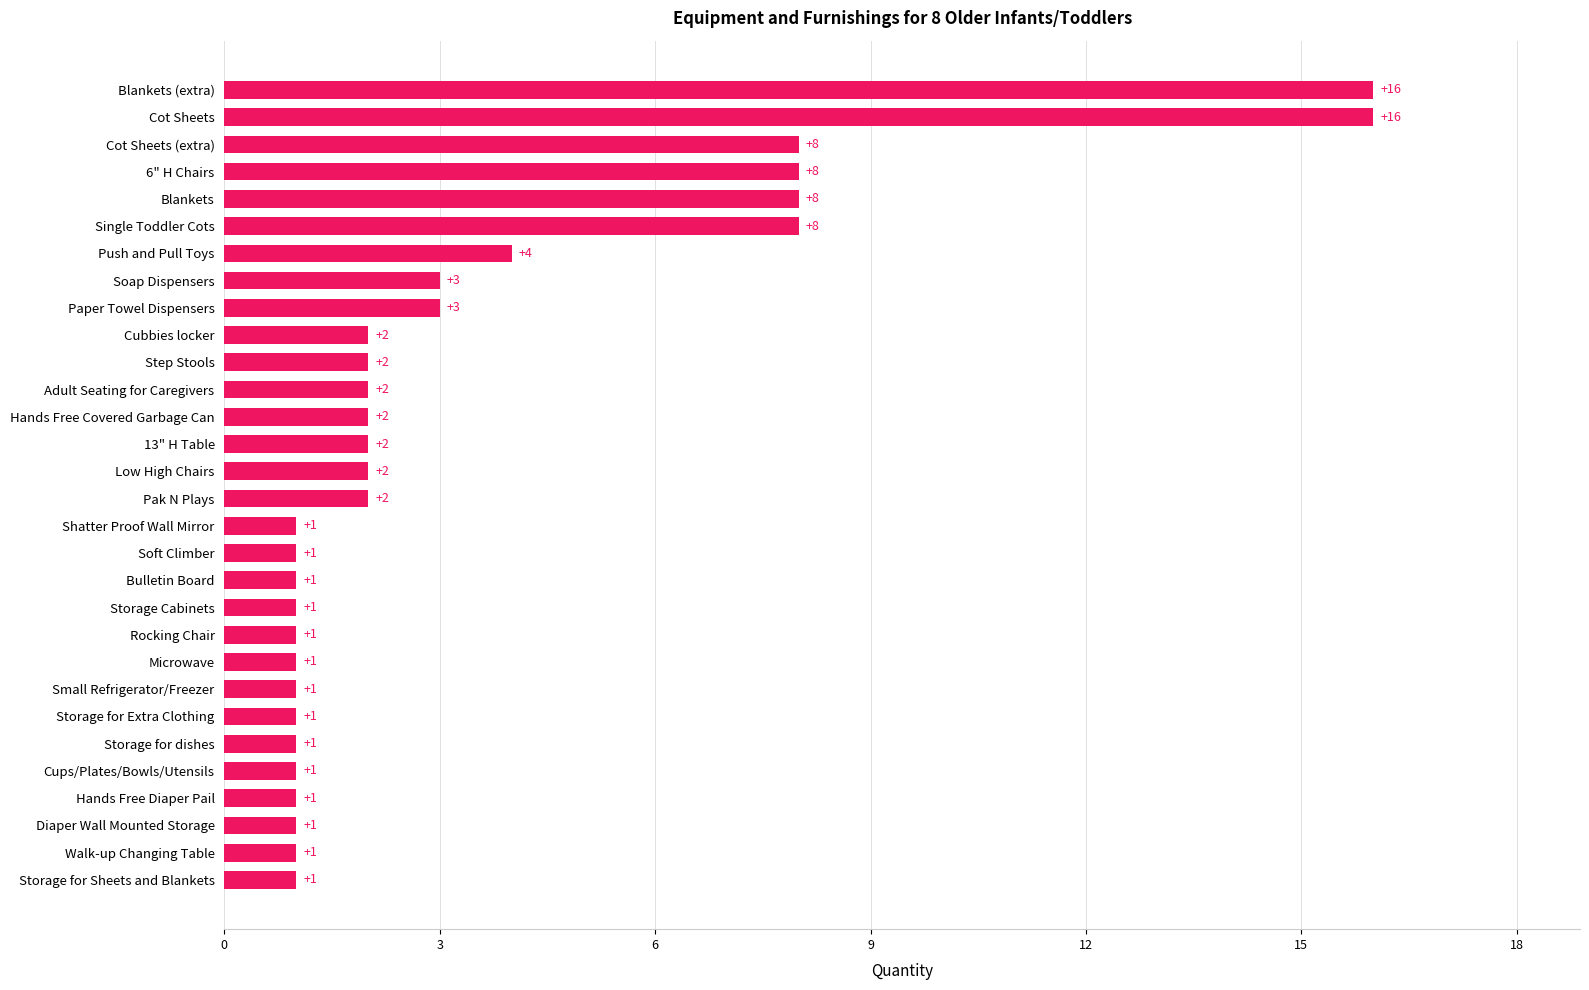

True or false: the data shows 1 at Cups/Plates/Bowls/Utensils.

True